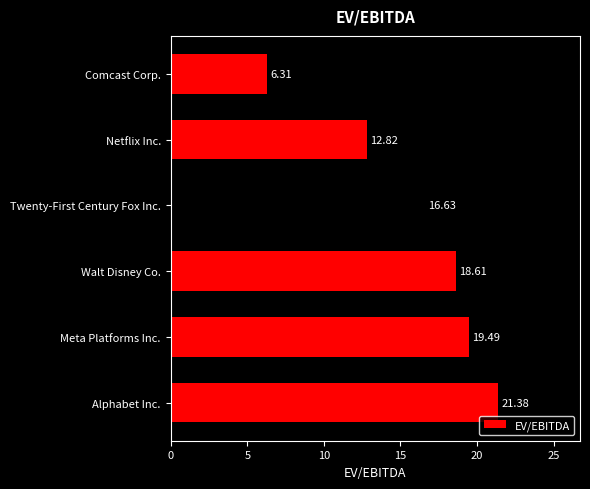

What is the ratio of the value at Twenty-First Century Fox Inc. to the value at Alphabet Inc.?

0.8